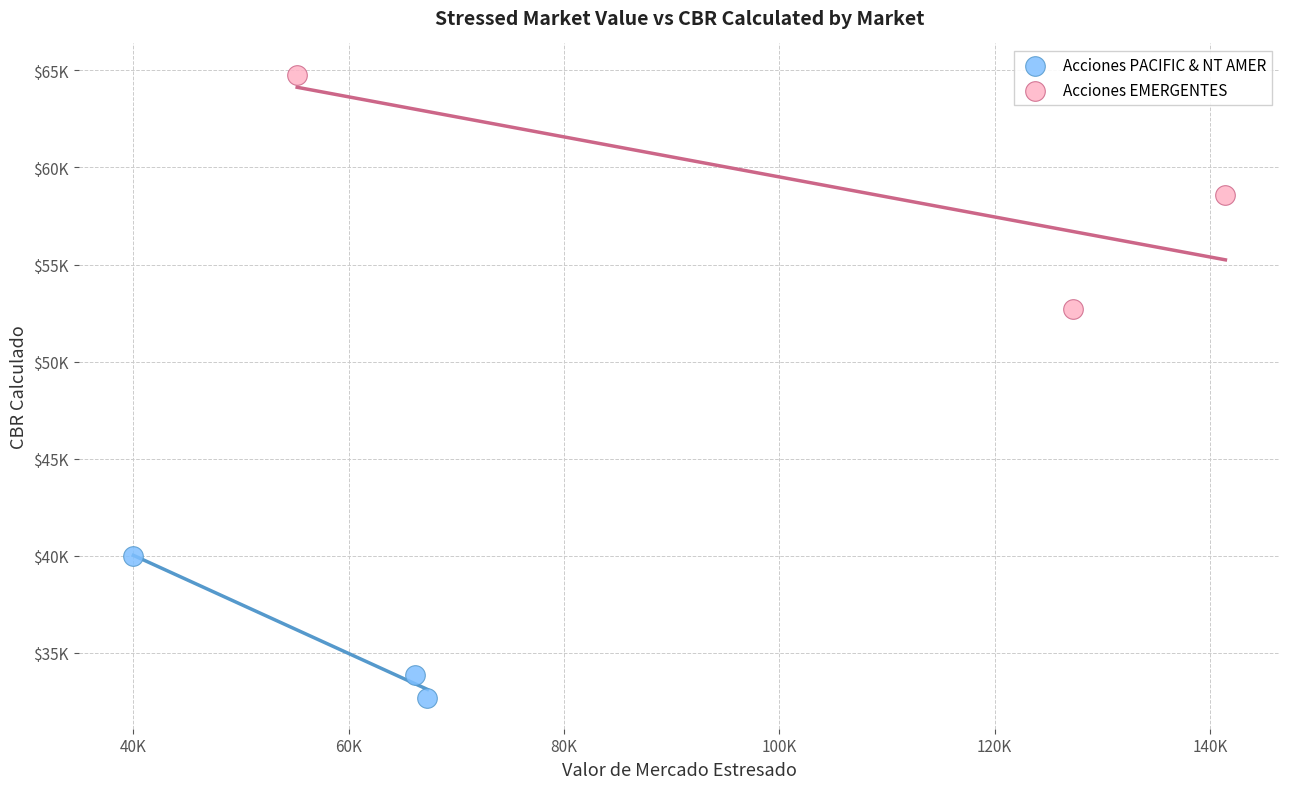

Which series contains the lowest Y value?

Acciones PACIFIC & NT AMER